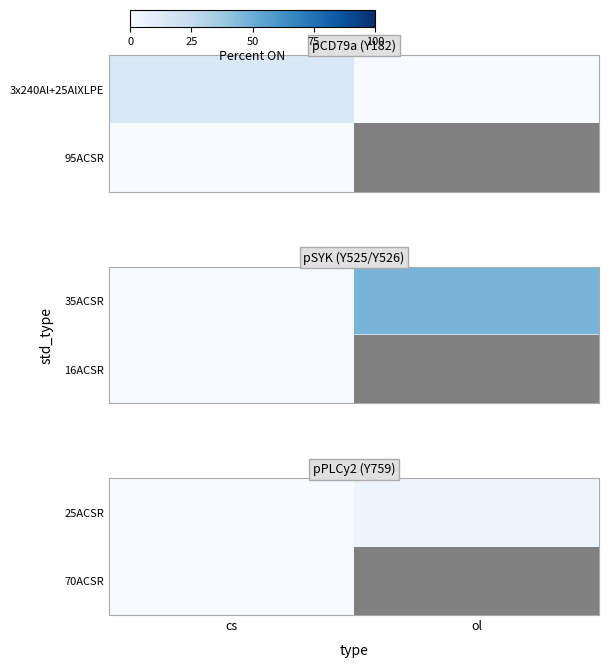

At which category is the sum across all series the highest?

ol